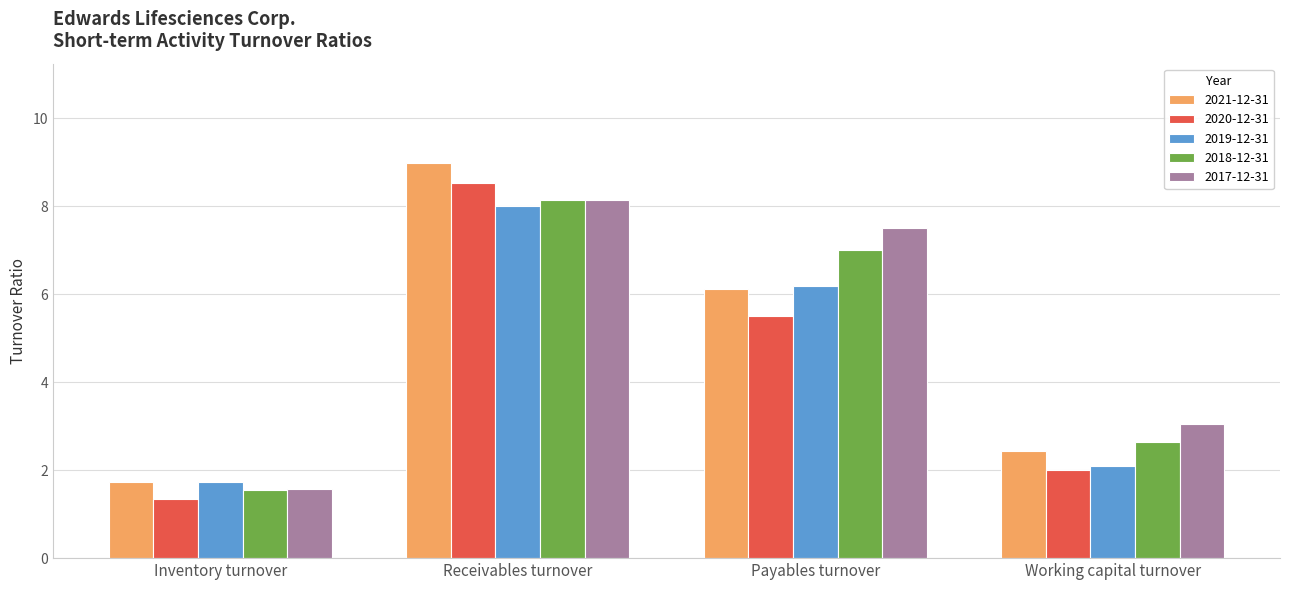

What is the difference between the maximum and minimum values in the 2020-12-31 series?

7.2